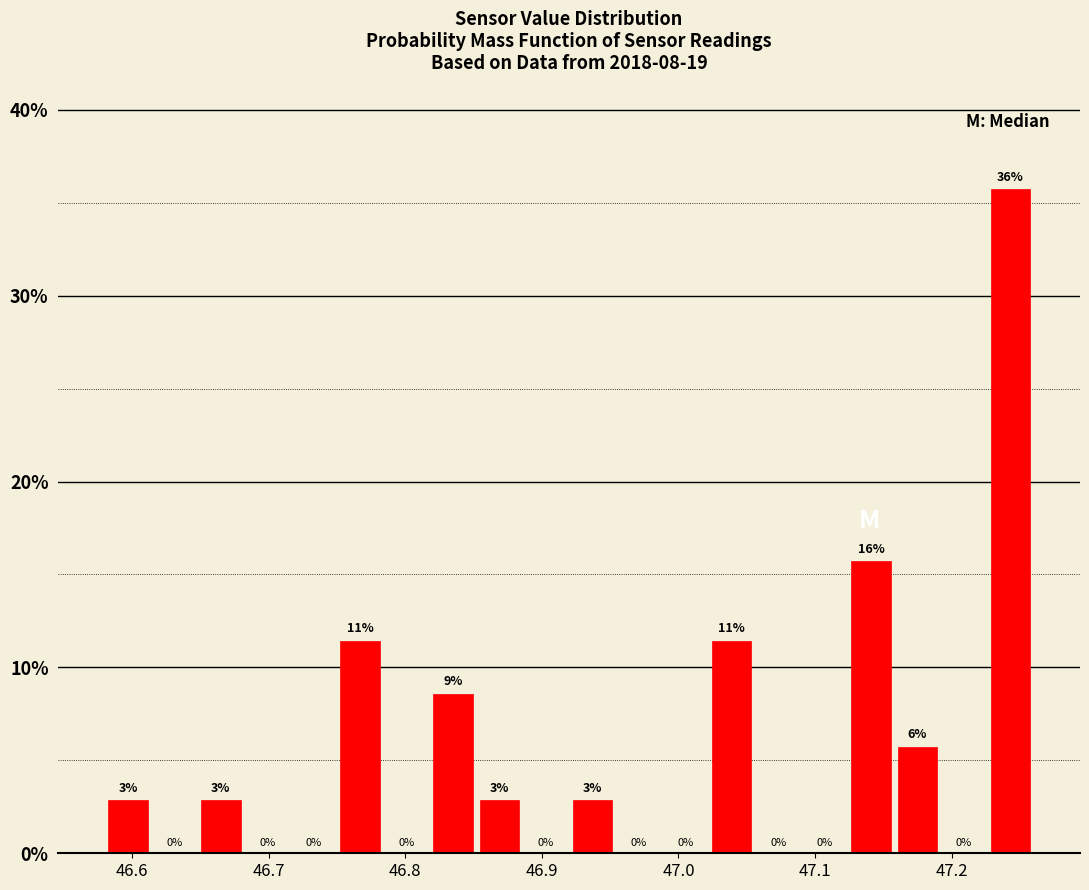

Read against the x-axis, roughly where is the centre of the tallest bar?

47.24